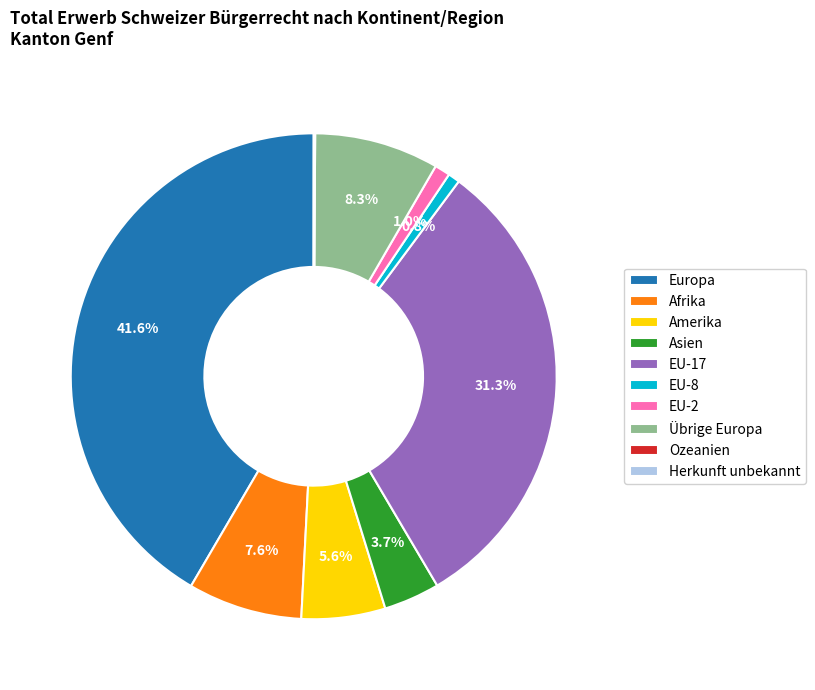

Which has a higher value, EU-8 or Asien?

Asien